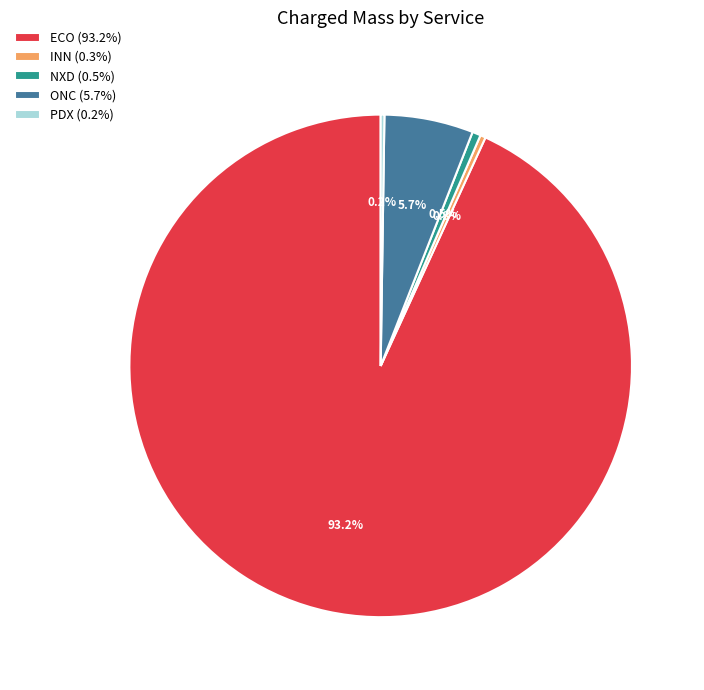

True or false: ECO accounts for 81% of the total.

False